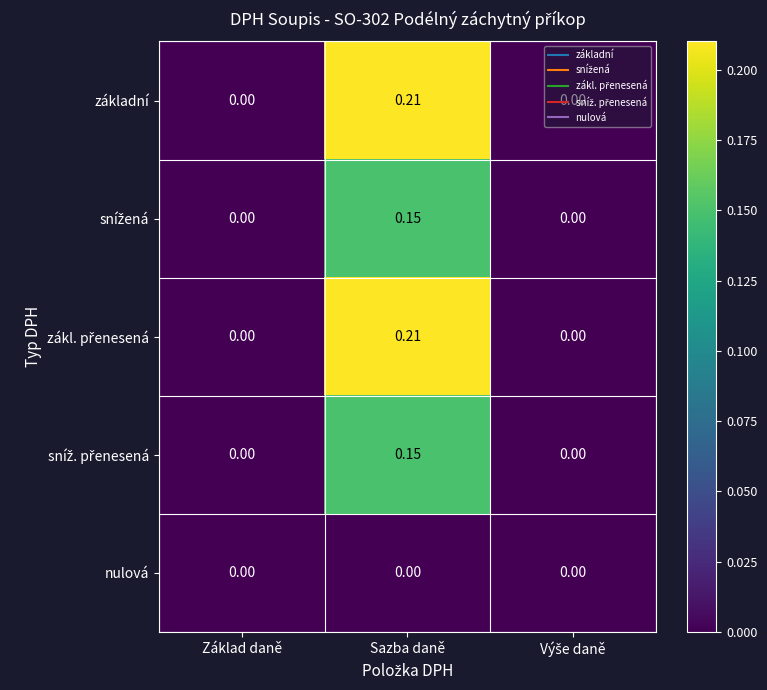

At which category is the sum across all series the highest?

Sazba daně